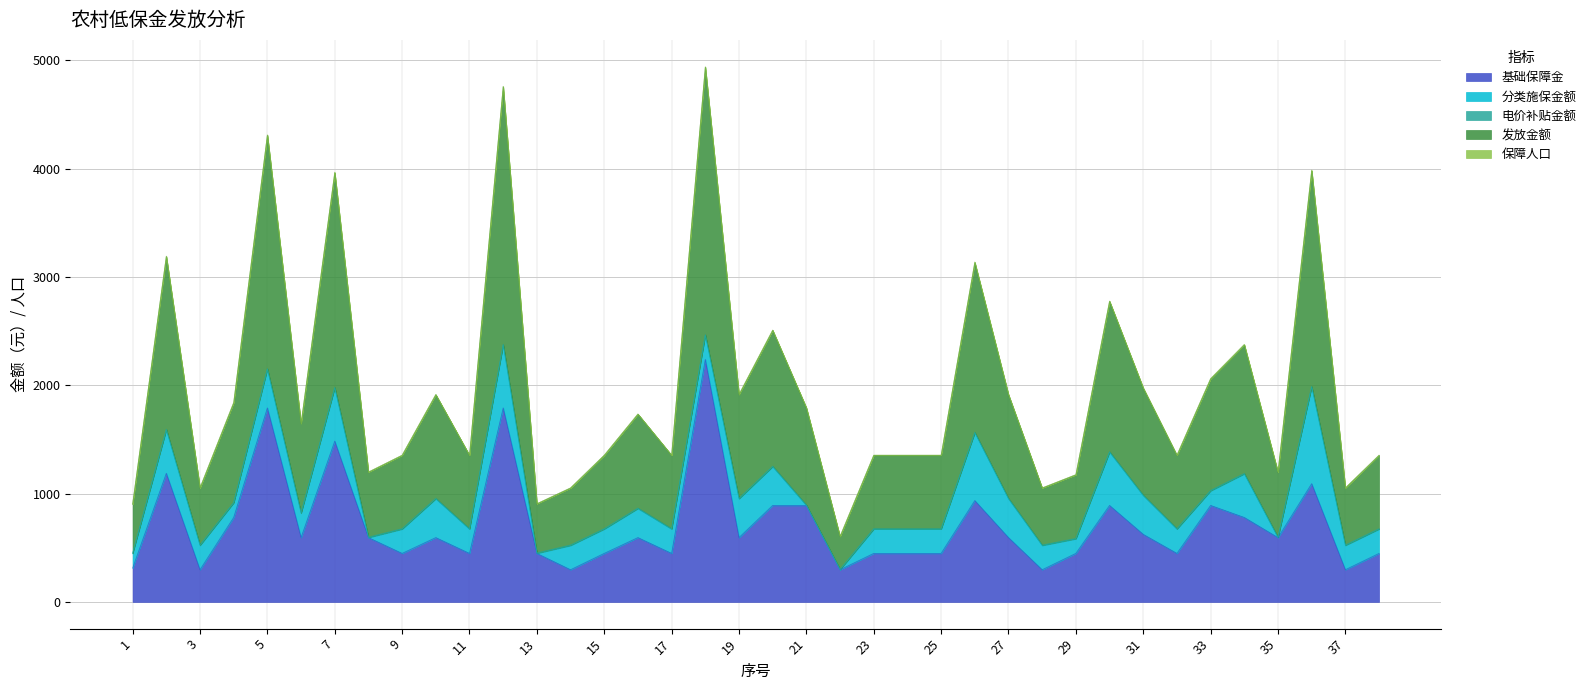

At which category is the sum across all series the highest?

18